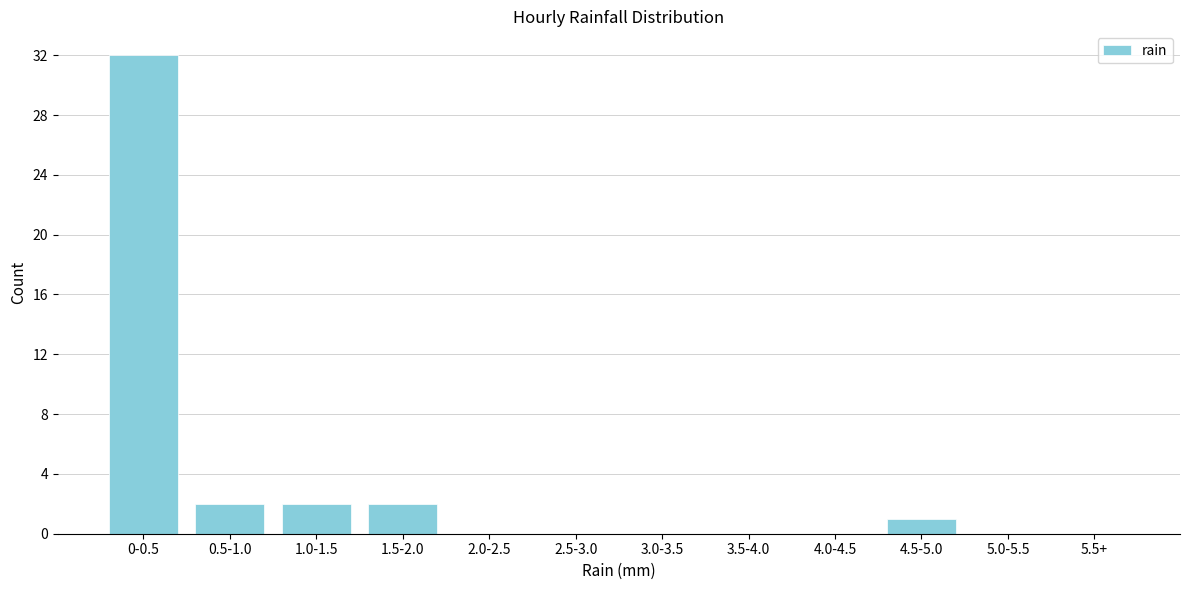

Reading left to right, extract all data points from this chart.

0-0.5=32	0.5-1.0=2	1.0-1.5=2	1.5-2.0=2	2.0-2.5=0	2.5-3.0=0	3.0-3.5=0	3.5-4.0=0	4.0-4.5=0	4.5-5.0=1	5.0-5.5=0	5.5+=0